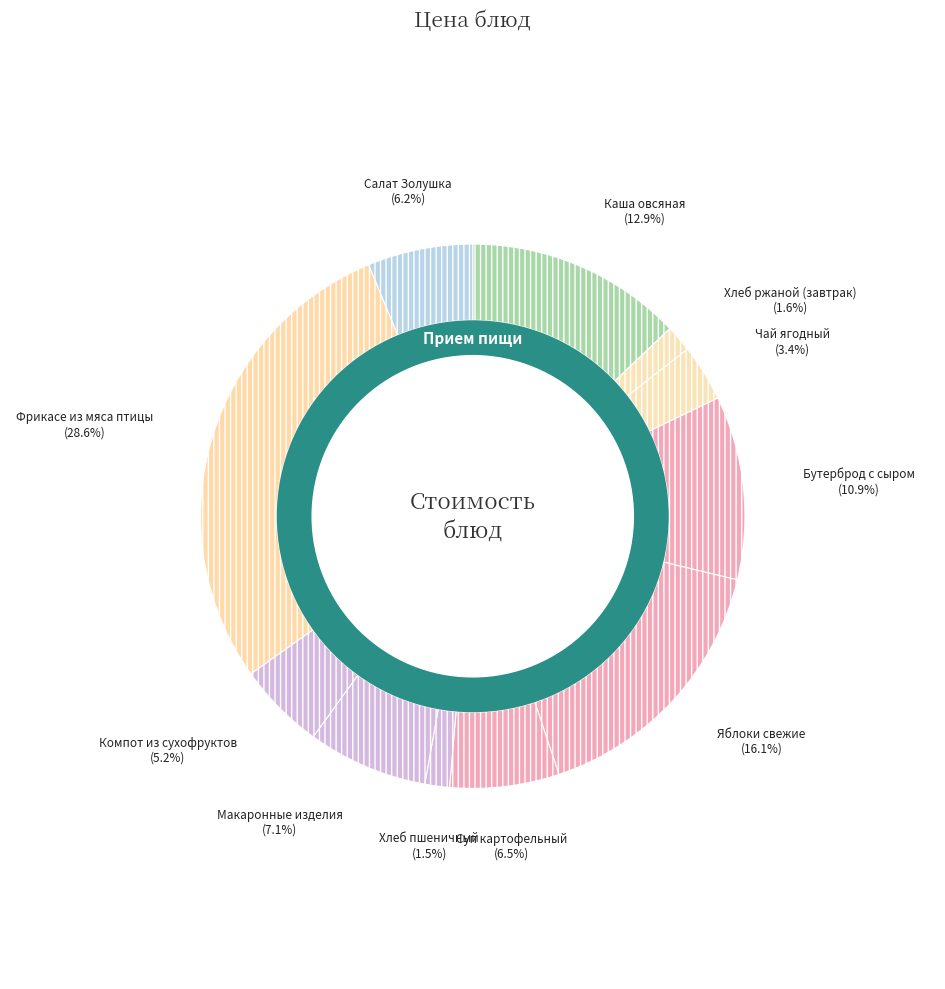

Do Макаронные изделия and Фрикасе из мяса птицы together represent more than half of the pie?

No